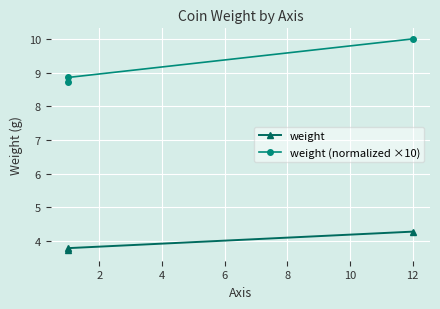

What is the sum of all weight values?

11.8